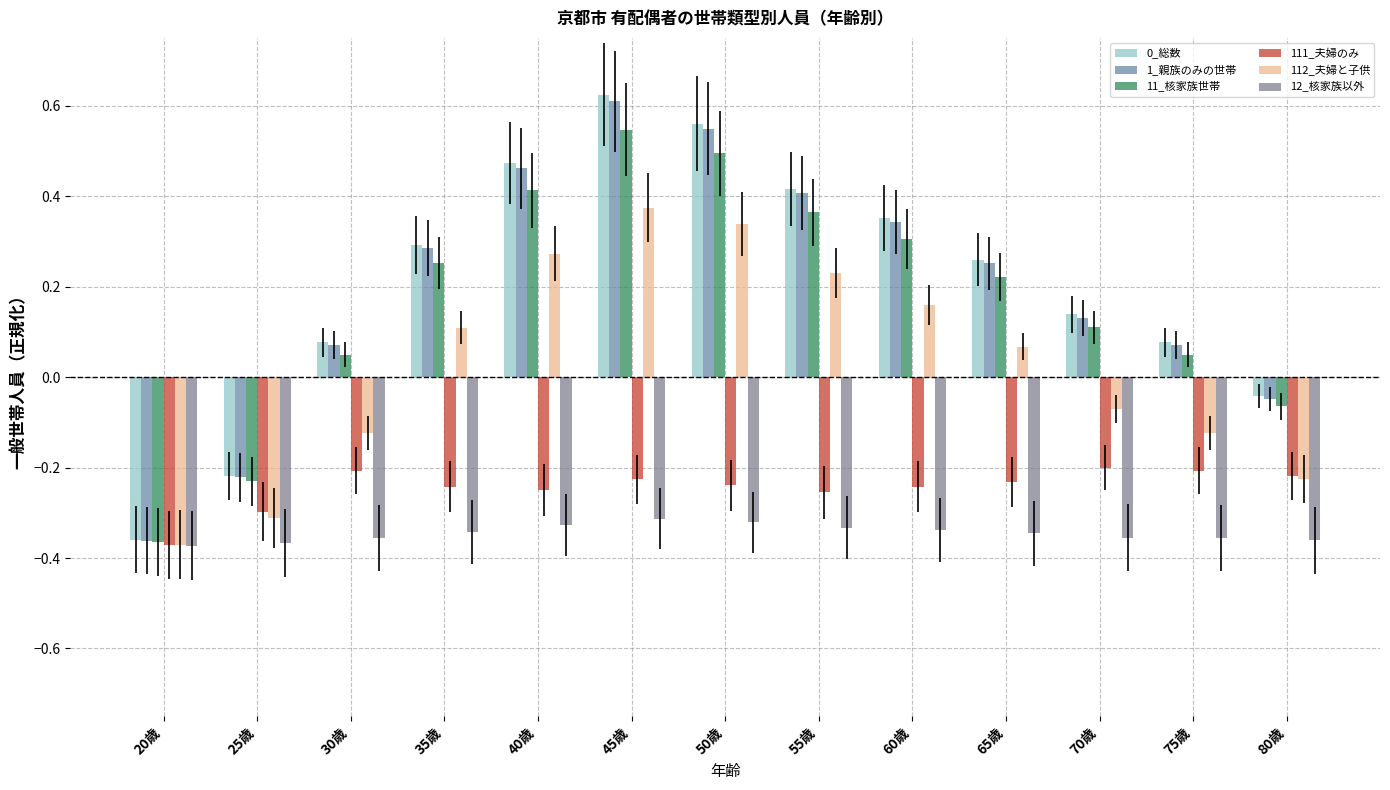

Reading right to left, what are all the values shown in this chart?

0_総数: -0.0	0.1	0.1	0.3	0.4	0.4	0.6	0.6	0.5	0.3	0.1	-0.2	-0.4
1_親族のみの世帯: -0.0	0.1	0.1	0.3	0.3	0.4	0.5	0.6	0.5	0.3	0.1	-0.2	-0.4
11_核家族世帯: -0.1	0.0	0.1	0.2	0.3	0.4	0.5	0.5	0.4	0.3	0.0	-0.2	-0.4
111_夫婦のみ: -0.2	-0.2	-0.2	-0.2	-0.2	-0.3	-0.2	-0.2	-0.3	-0.2	-0.2	-0.3	-0.4
112_夫婦と子供: -0.2	-0.1	-0.1	0.1	0.2	0.2	0.3	0.4	0.3	0.1	-0.1	-0.3	-0.4
12_核家族以外: -0.4	-0.4	-0.4	-0.3	-0.3	-0.3	-0.3	-0.3	-0.3	-0.3	-0.4	-0.4	-0.4